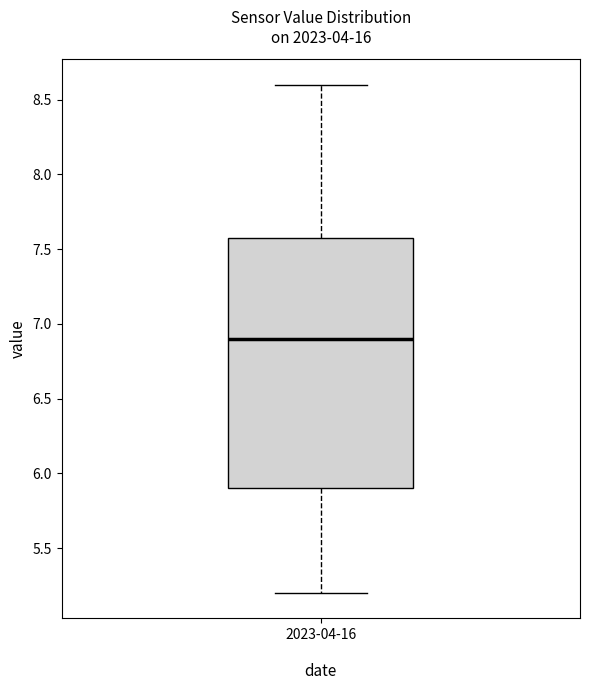

Read this box plot against the y-axis: the position of the median line, the range covered by the box, and the ends of both whiskers. The values are not printed on the chart, so give them approximately, as read against the axis.

median 6.9, box 5.9 to 7.6, whiskers 5.2 to 8.6